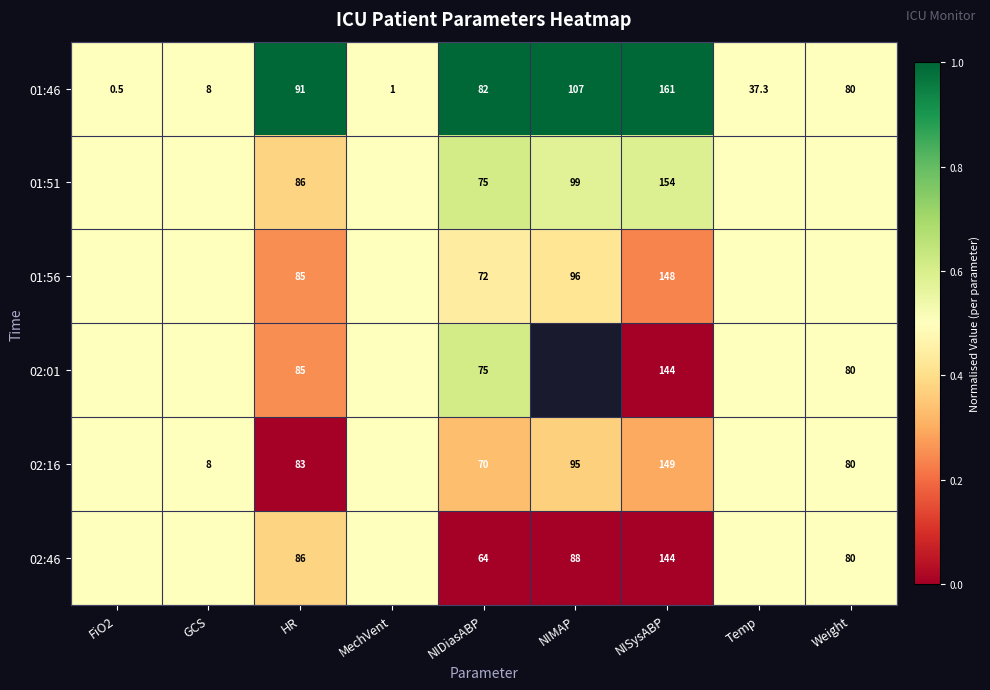

Read the 01:46 value at FiO2.

0.5